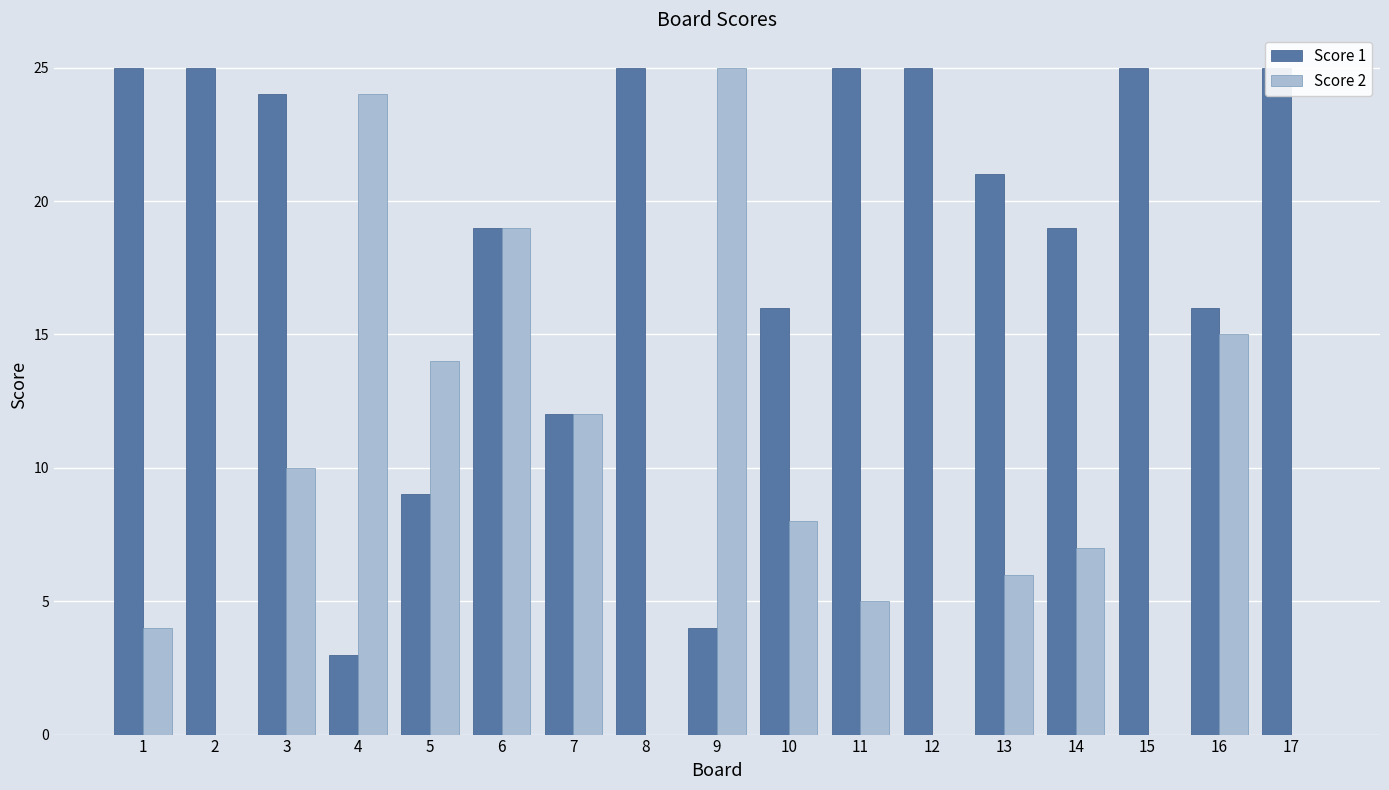

The Score 1 series shows 42 at 12. True or false?

False